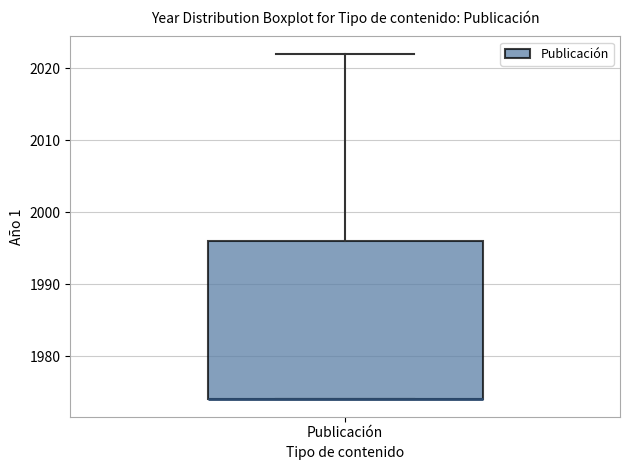

Where is the upper edge of the box for Publicación on the y-axis? The values are not printed on the chart, so give them approximately, as read against the axis.

1996